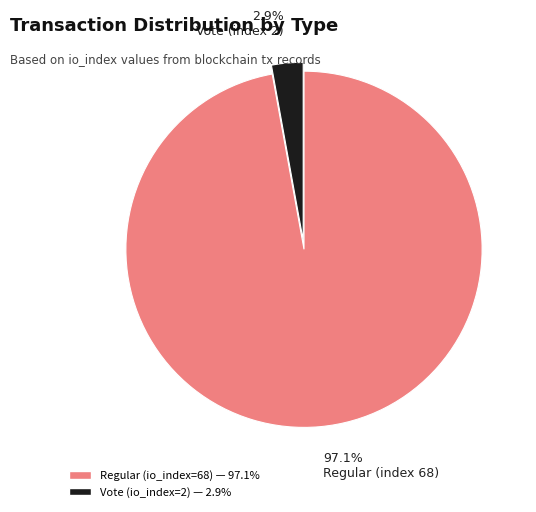

What percentage is NOT represented by 2.9% Vote (index 2)?

97.1%